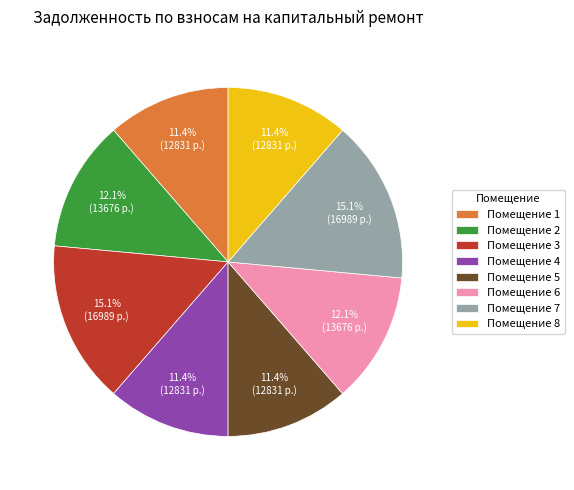

What is the total percentage of Помещение 8 and Помещение 3?

26.5%